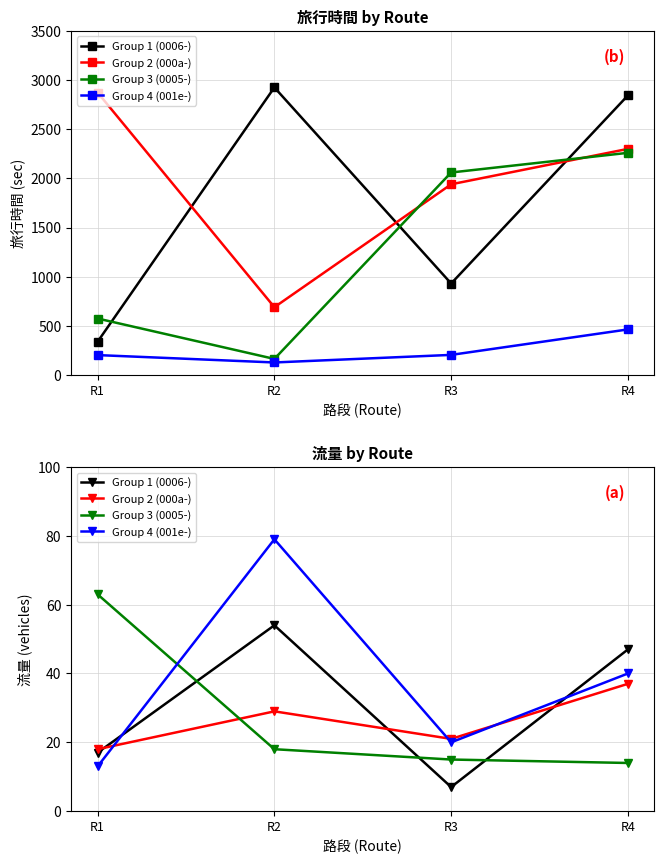

True or false: Group 1 (0006-) has a value of 47 at R4.

True